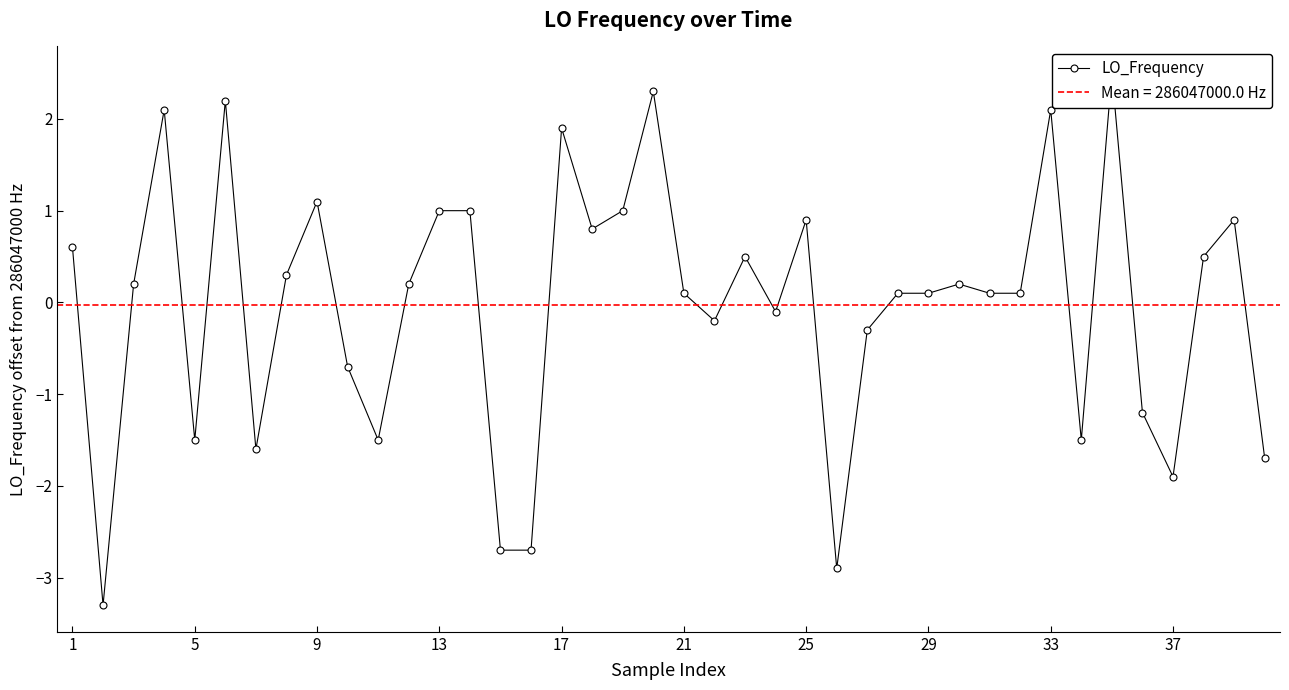

True or false: the data has more than 0 interior local peaks.

True